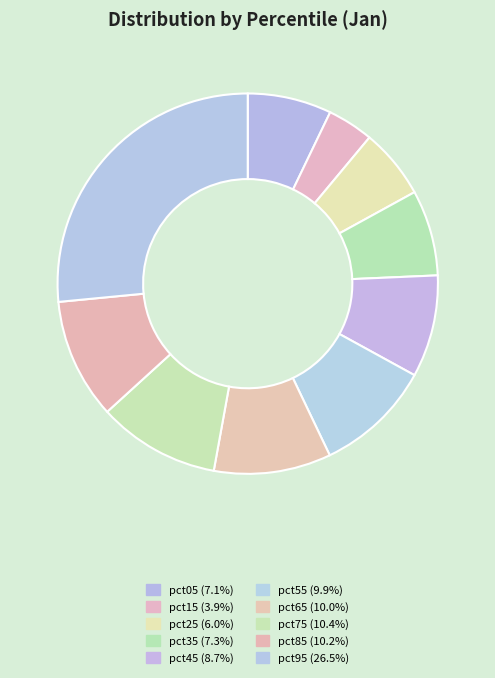

Does any single category account for the majority?

No